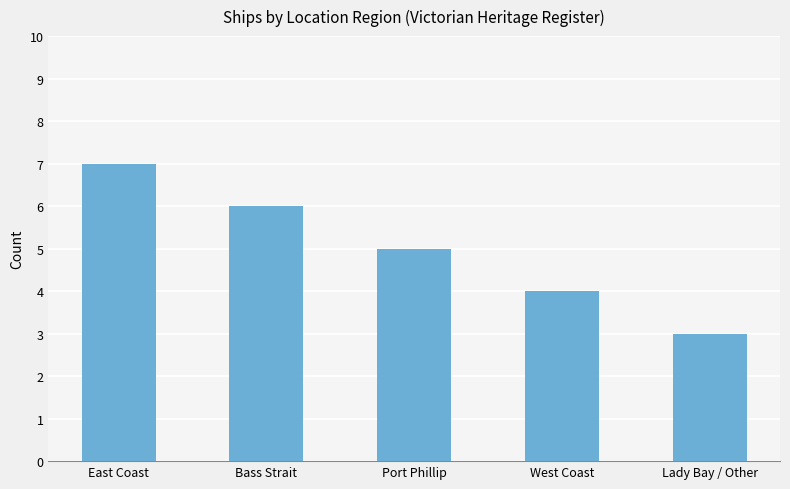

The chart shows a value of 8 at Bass Strait. True or false?

False